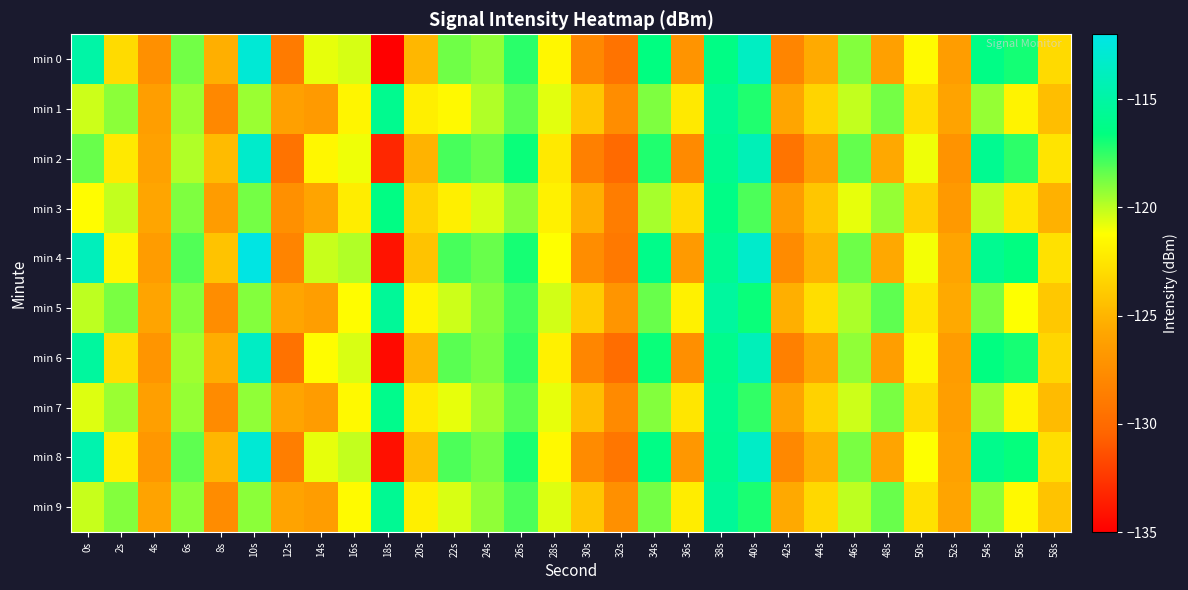

What is the total value across all series at 2s?

-1208.4